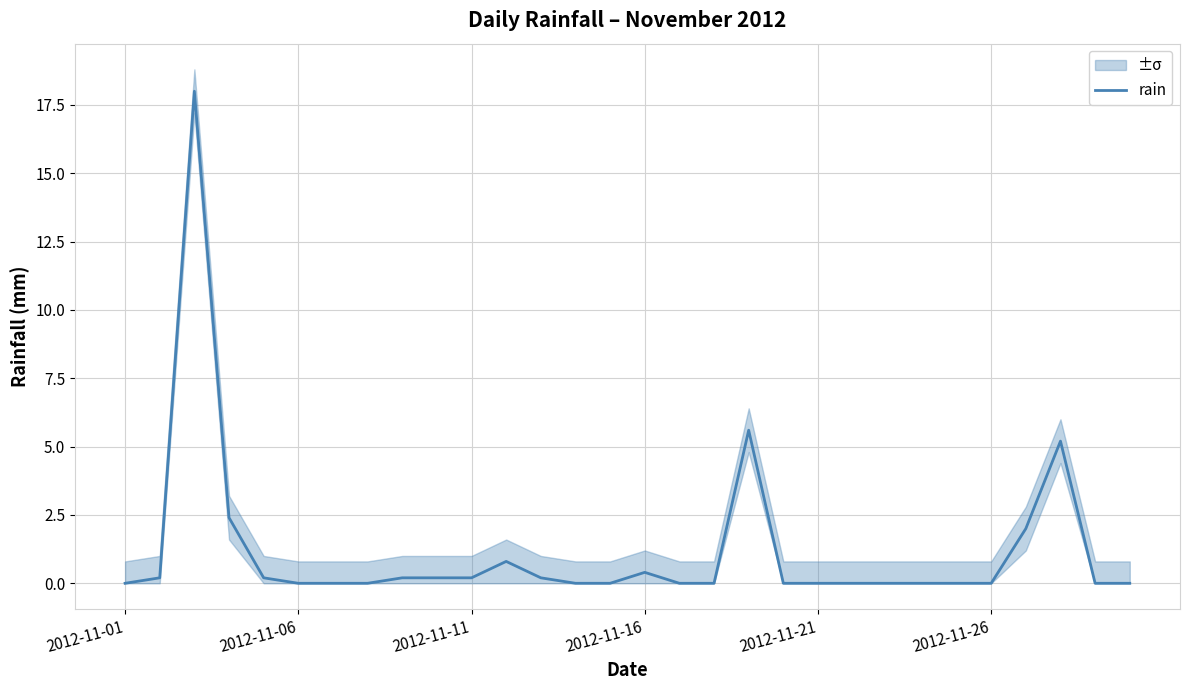

True or false: rain has a value of 7.6 at 2012-11-21.

False